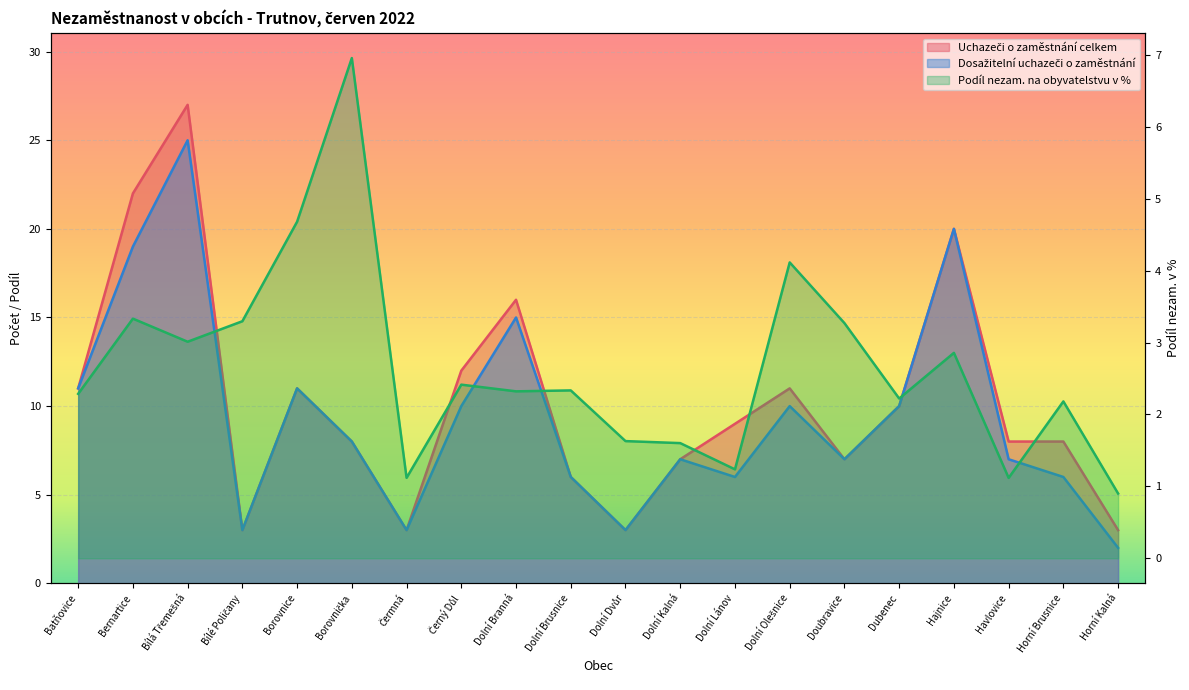

Which series changed the most between Borovnice and Černý Důl?

Podíl nezam. na obyvatelstvu v %